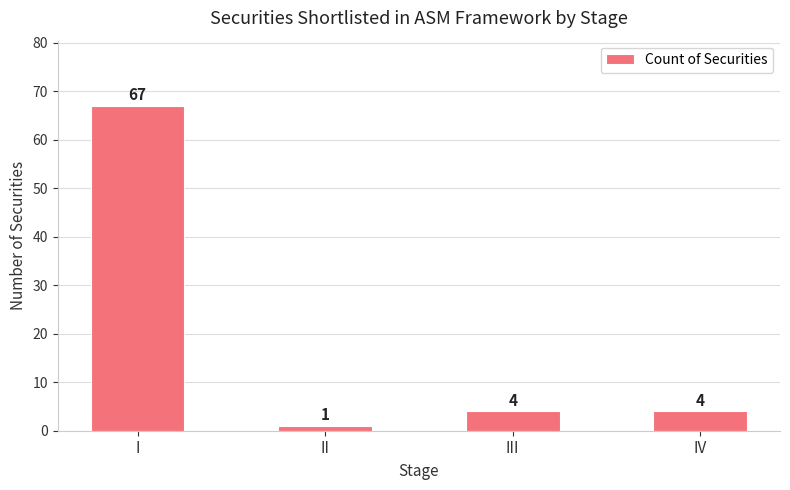

What is the sum of all values?

76